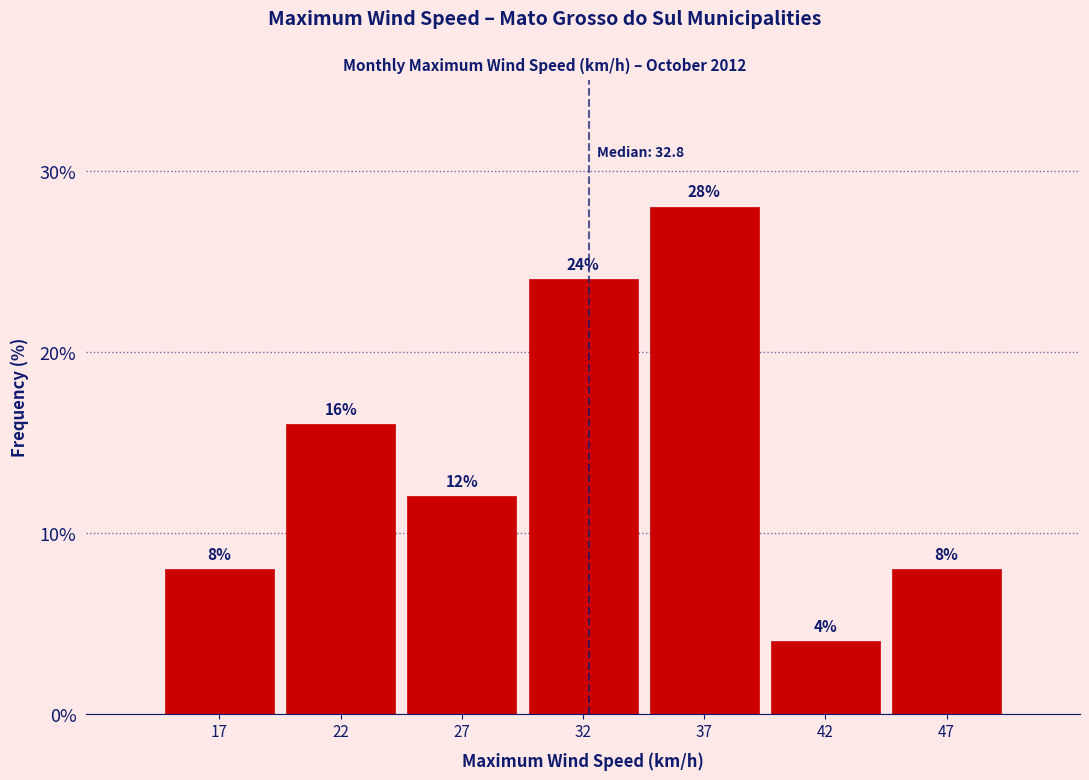

Reading left to right, list all the values displayed in this chart.

8.0	16.0	12.0	24.0	28.0	4.0	8.0